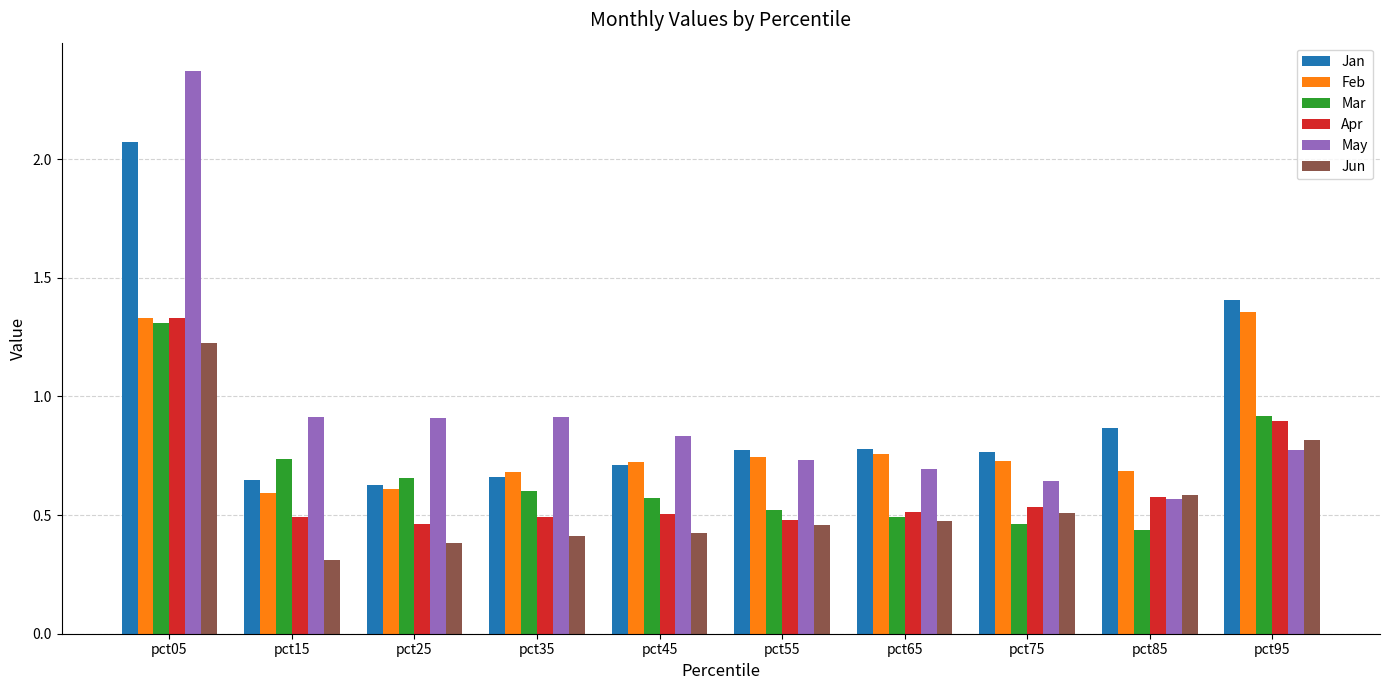

What is the minimum value shown in the chart?

0.3